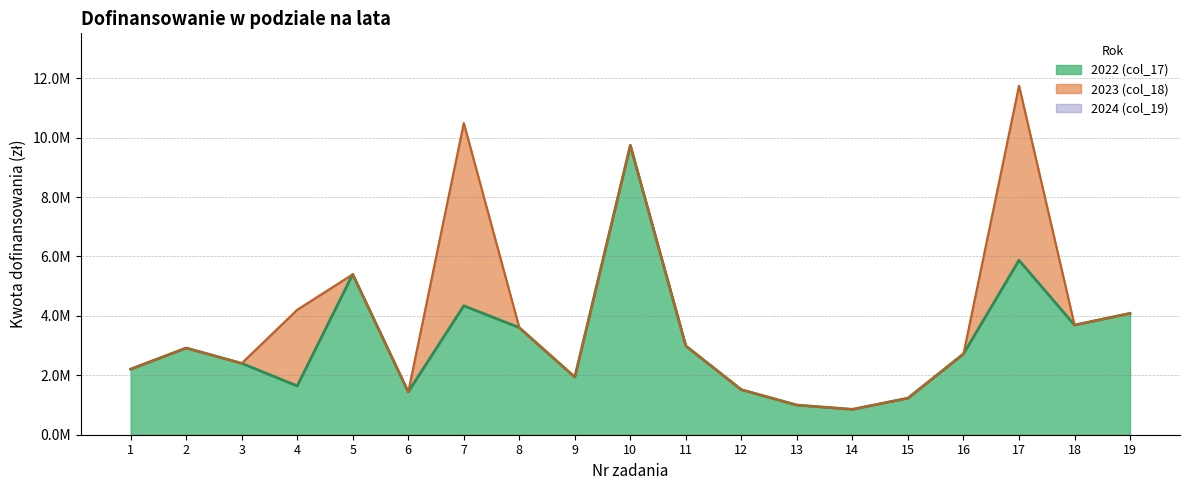

How many lines are shown in the chart?

3